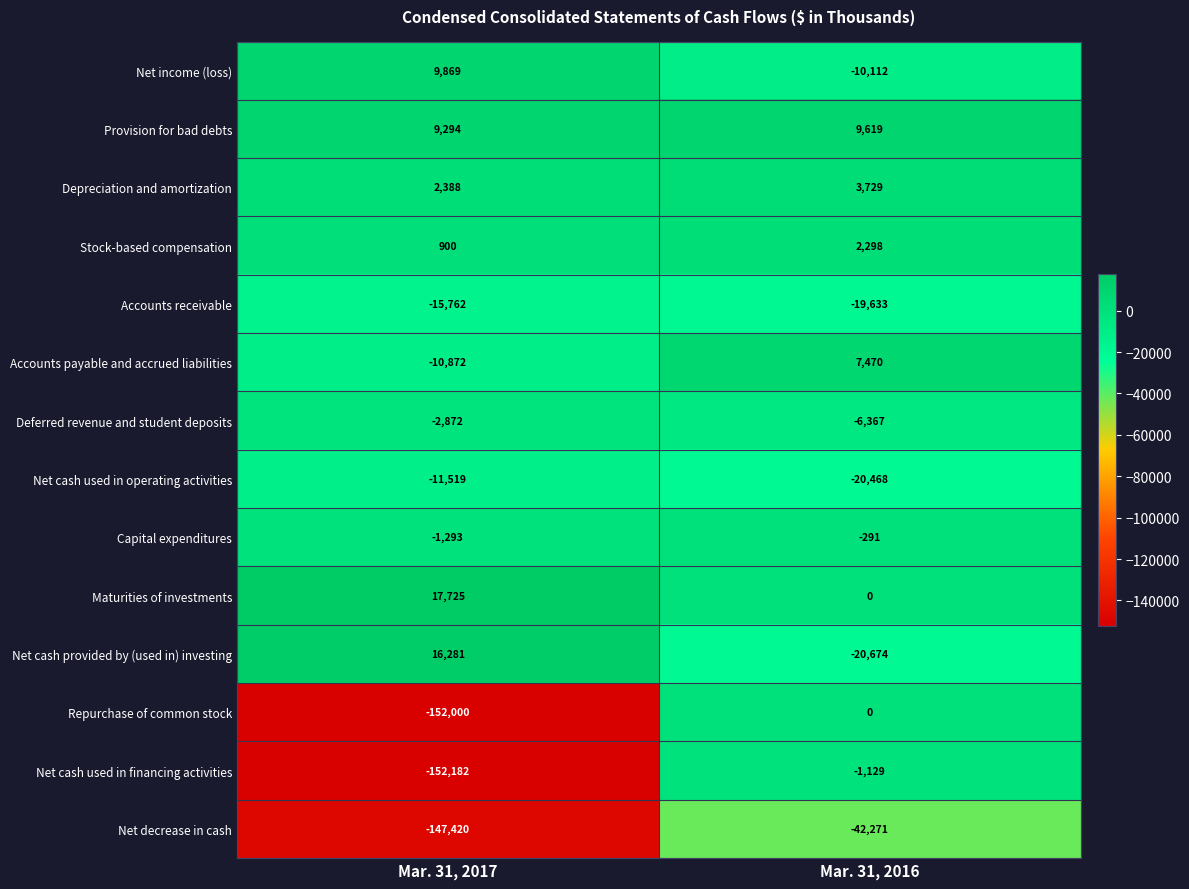

What is the difference between the maximum and minimum values in the Provision for bad debts series?

325